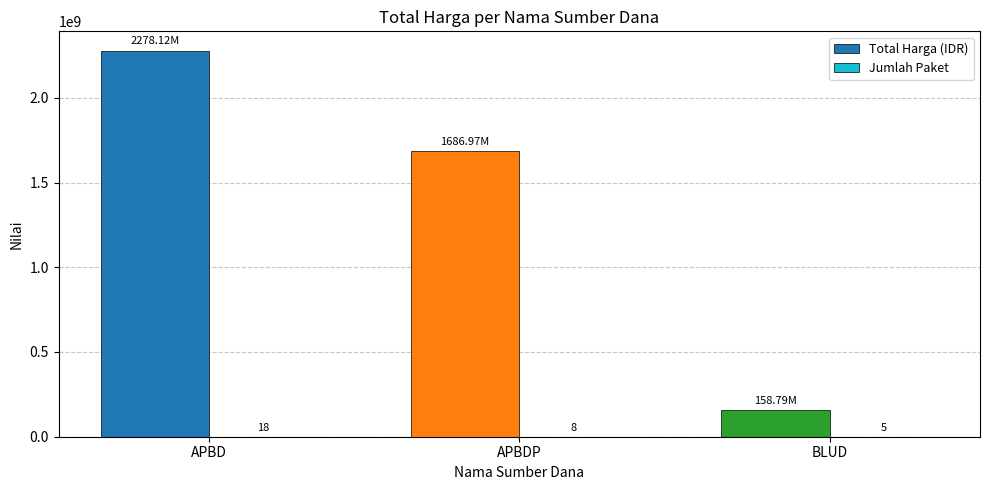

Where is Total Harga (IDR) nearest to the value 1218457890?

APBDP